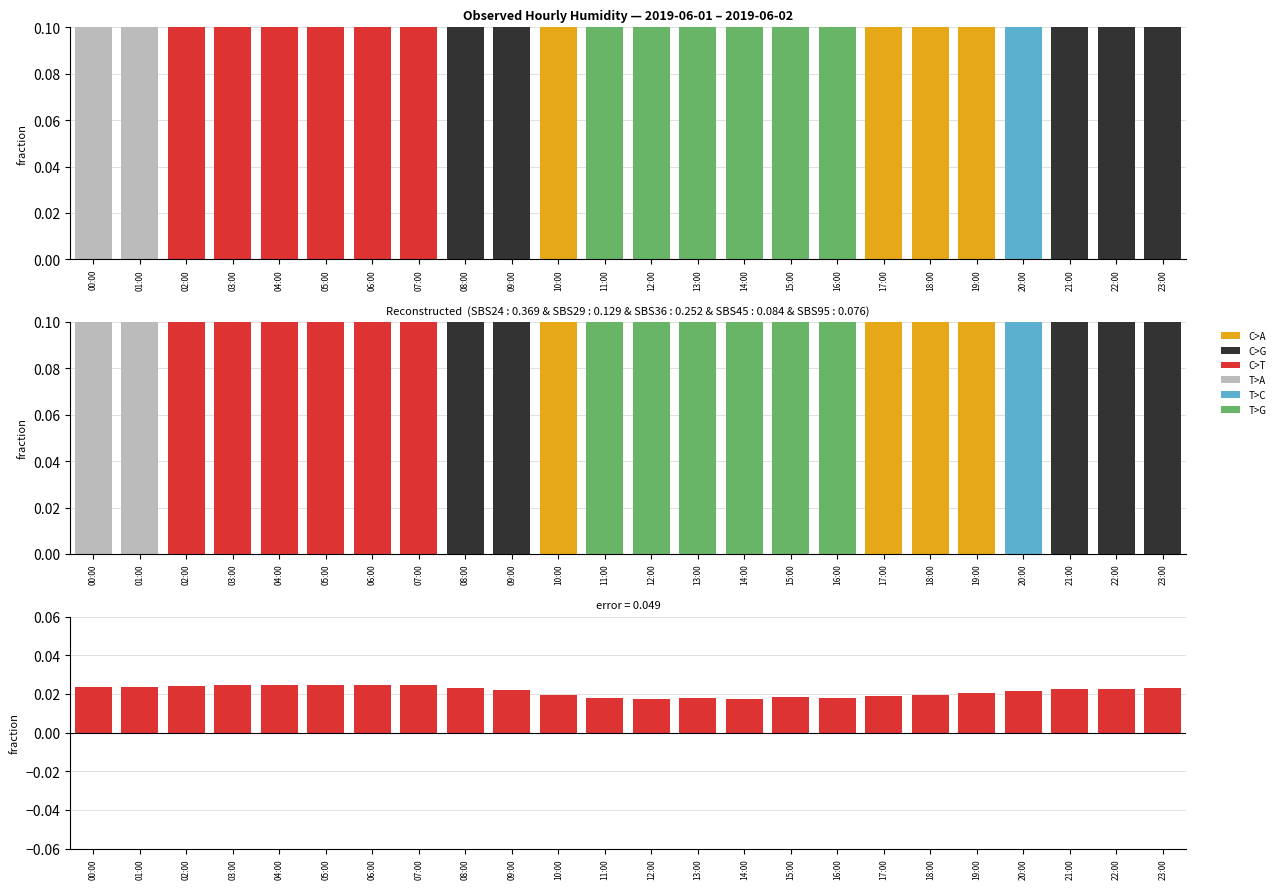

What is the approximate value of T>G at 13:00?

0.6